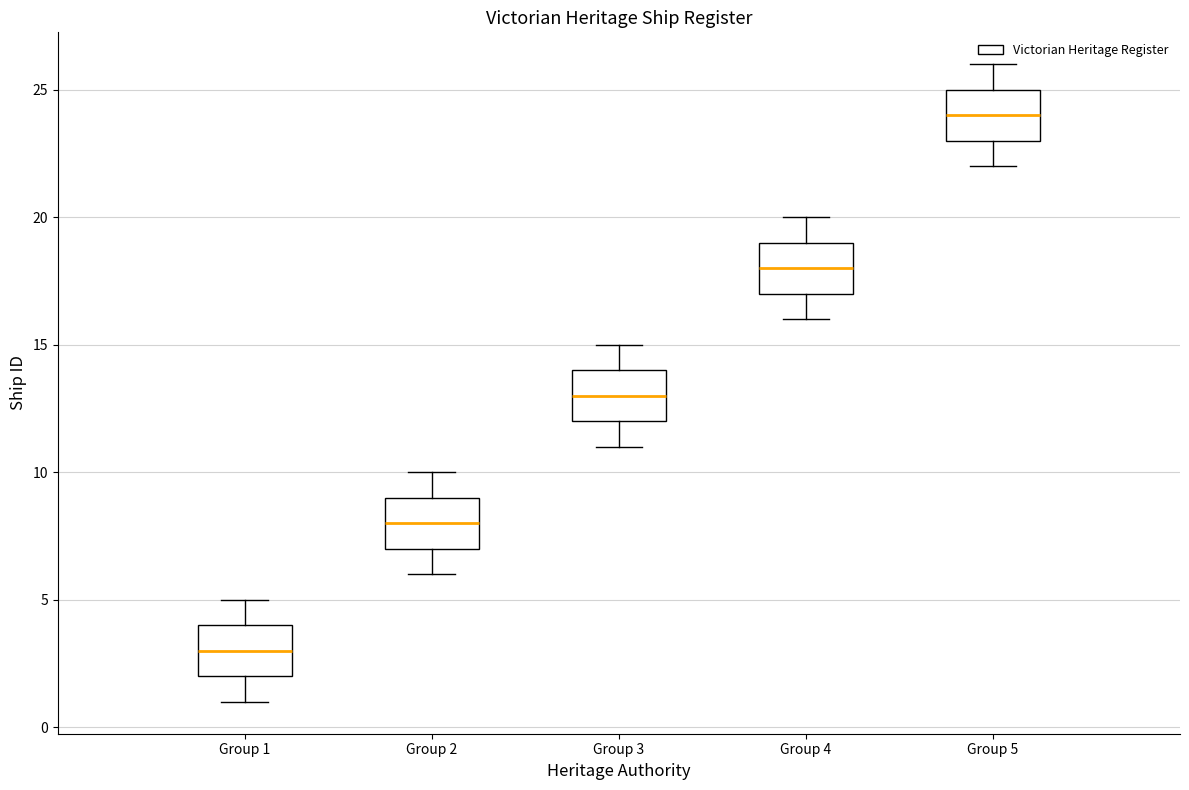

Which box has the highest median line?

Group 5